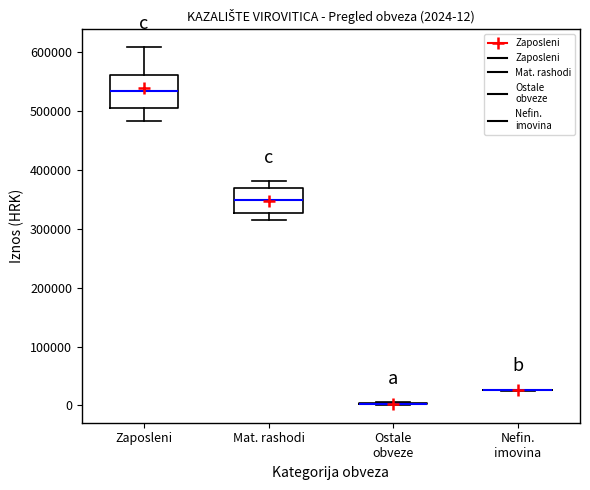

Which box is the tallest, from its lower edge to its upper edge?

Zaposleni